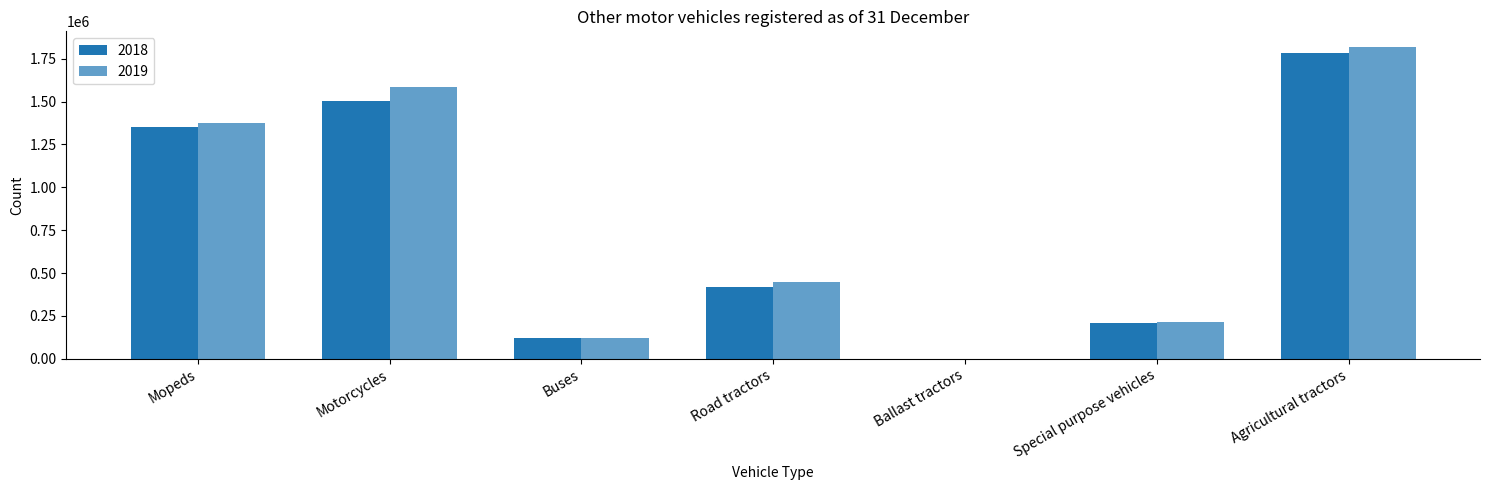

How many groups of bars are there?

7